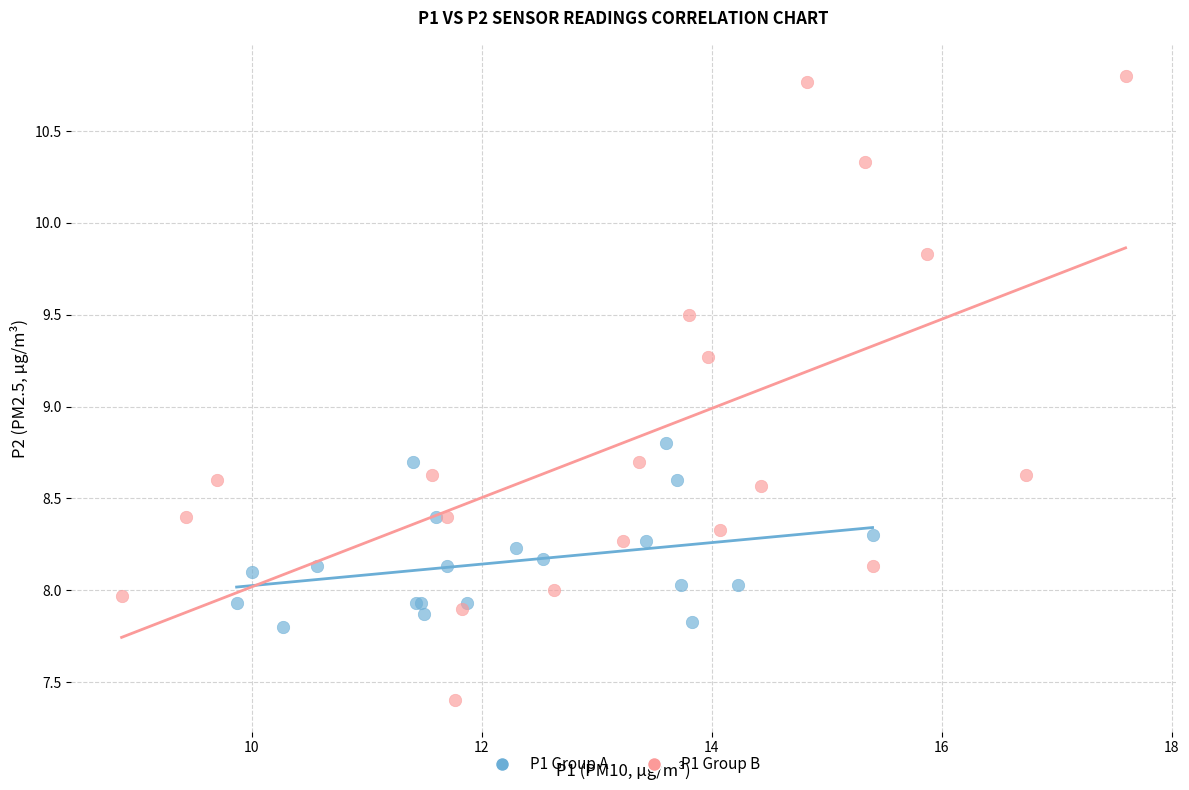

Which series has the widest spread of Y values?

P1 Group B